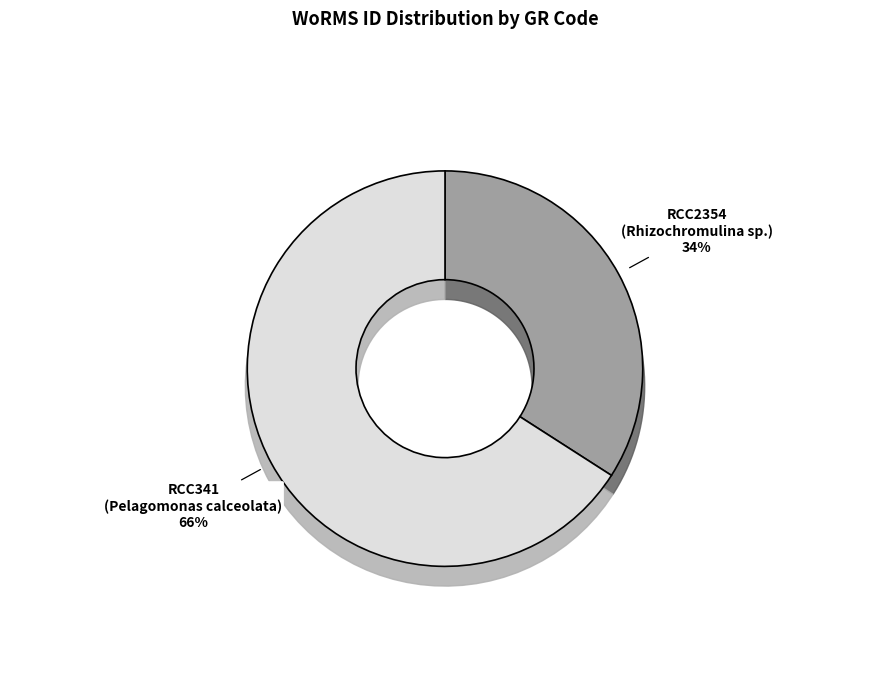

To the nearest percent, what is the combined percentage of RCC341 and RCC2354?

100%